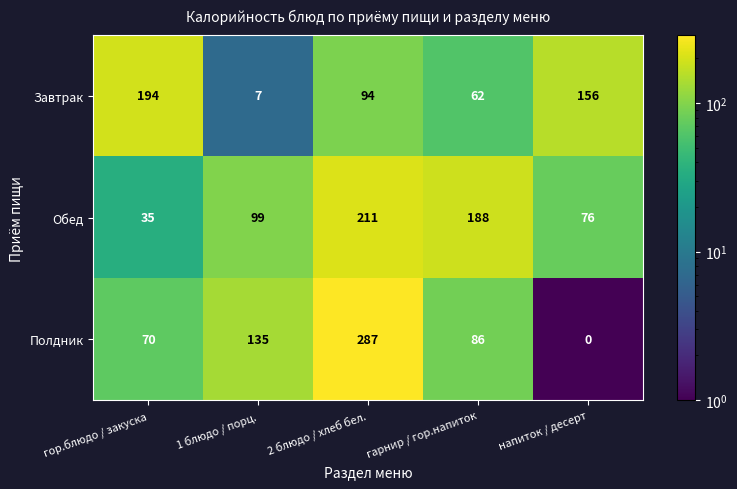

Reading left to right, list all the values displayed in this chart.

Завтрак: 194	7	94	62	156
Обед: 35	99	211	188	76
Полдник: 70	135	287	86	0